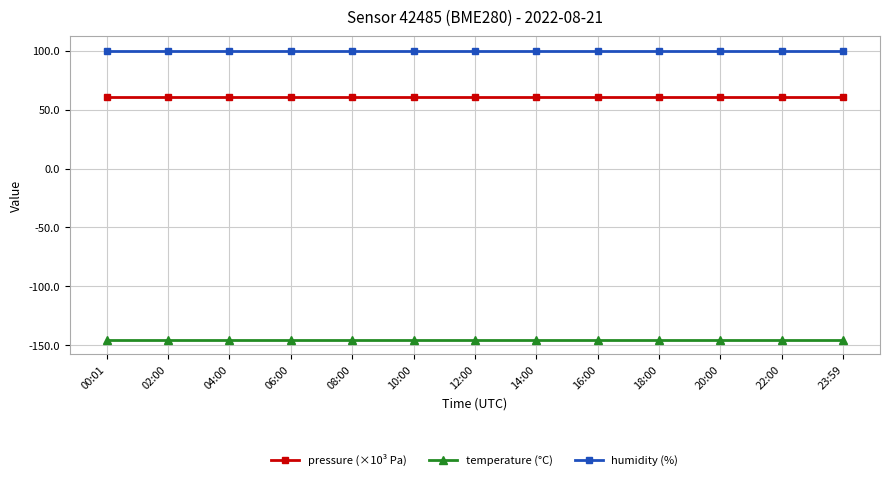

Reading right to left, list all the values displayed in this chart.

pressure (×10³ Pa): 23:59=60.5	22:00=60.5	20:00=60.5	18:00=60.5	16:00=60.5	14:00=60.5	12:00=60.5	10:00=60.5	08:00=60.5	06:00=60.5	04:00=60.5	02:00=60.5	00:01=60.5
temperature (°C): 23:59=-145.5	22:00=-145.5	20:00=-145.5	18:00=-145.5	16:00=-145.5	14:00=-145.5	12:00=-145.5	10:00=-145.5	08:00=-145.5	06:00=-145.5	04:00=-145.5	02:00=-145.5	00:01=-145.5
humidity (%): 23:59=100.0	22:00=100.0	20:00=100.0	18:00=100.0	16:00=100.0	14:00=100.0	12:00=100.0	10:00=100.0	08:00=100.0	06:00=100.0	04:00=100.0	02:00=100.0	00:01=100.0